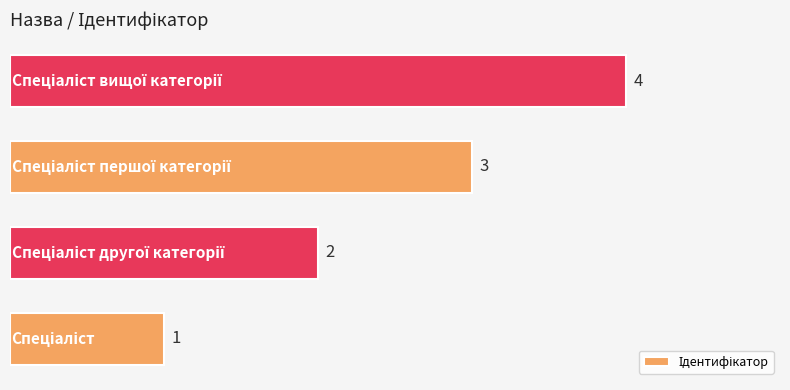

What is the greatest value displayed?

4